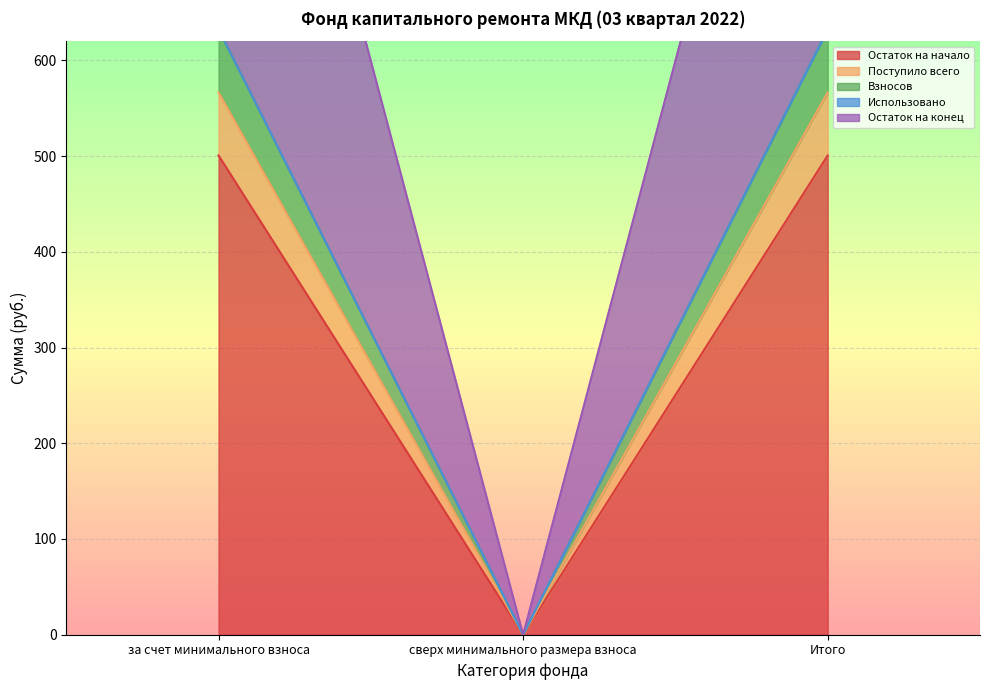

What is the approximate value of Остаток на начало at за счет минимального взноса?

500.7